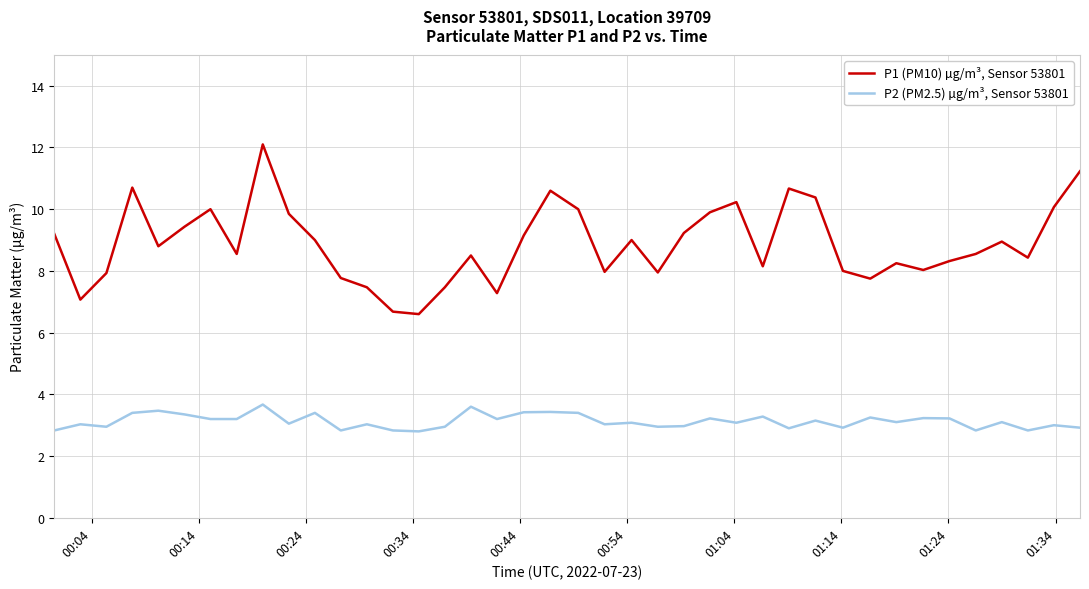

What is the difference between the maximum and minimum values in the P2 (PM2.5) µg/m³, Sensor 53801 series?

0.9